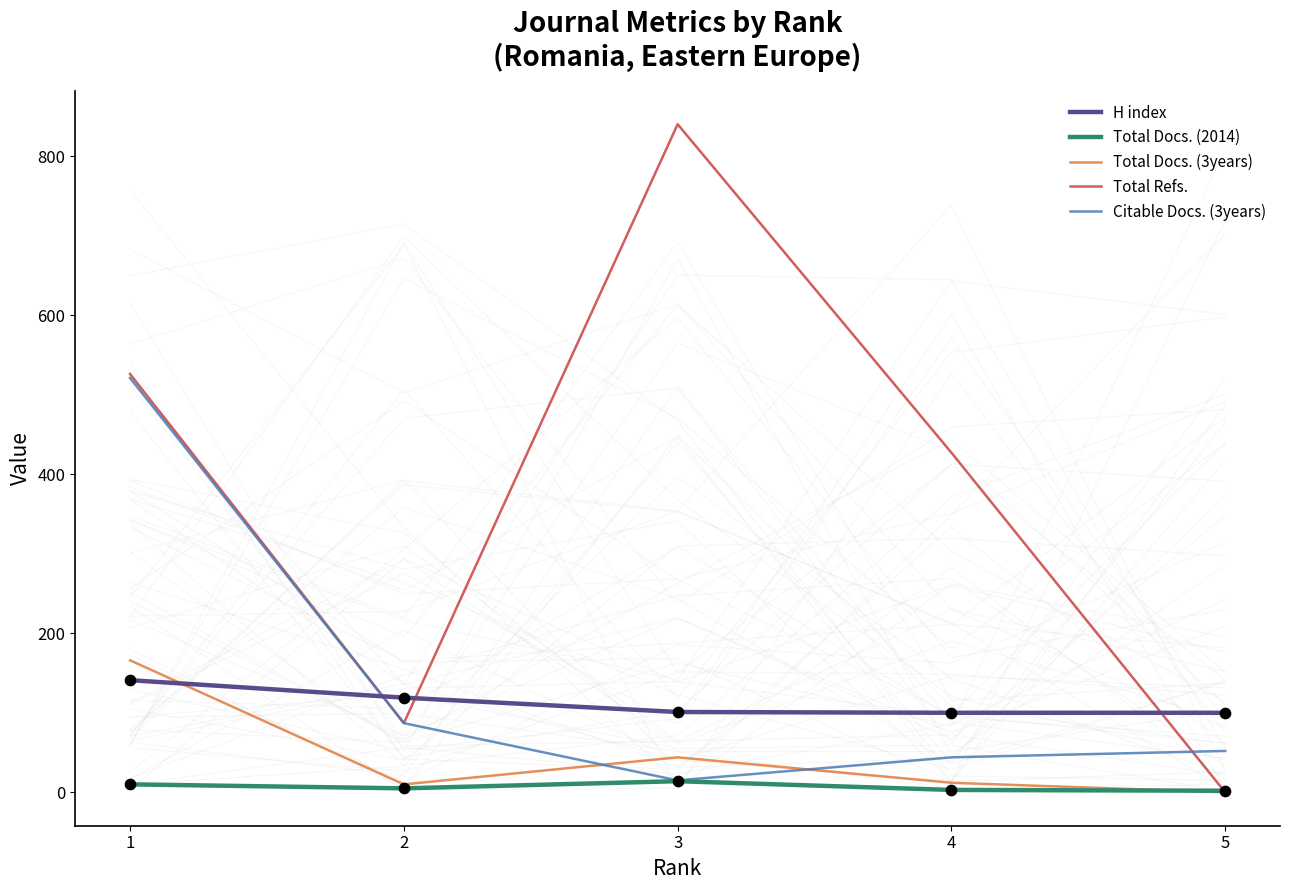

Which series reaches the minimum Y coordinate?

Total Docs. (3years)